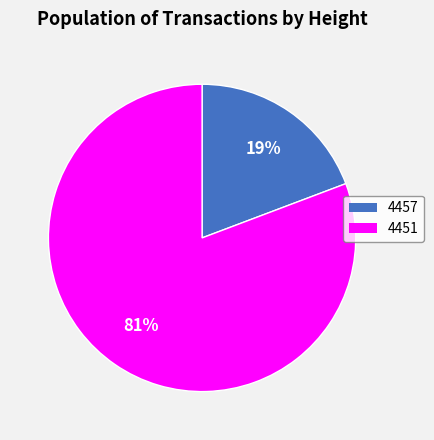

Which slice is the largest?

4451